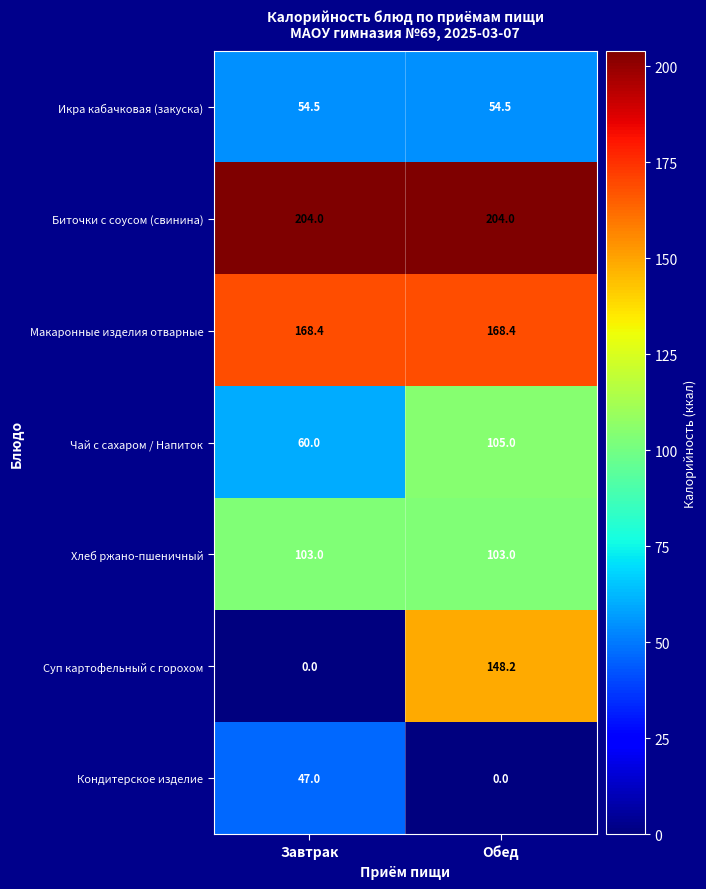

What is the greatest value displayed?

204.0